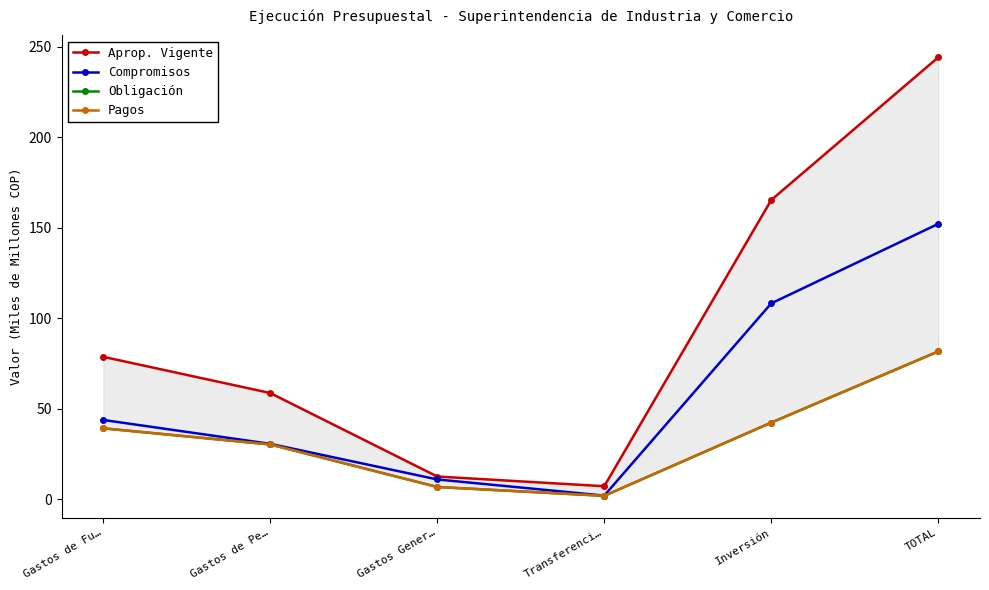

Between Inversión and TOTAL, which series saw the biggest shift?

Aprop. Vigente